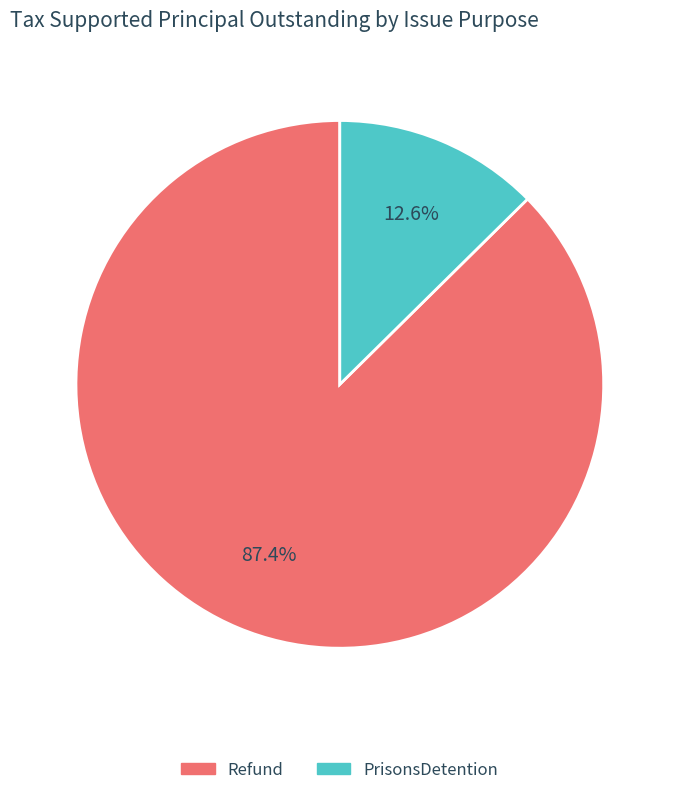

Is there any slice that represents more than half of the pie?

Yes